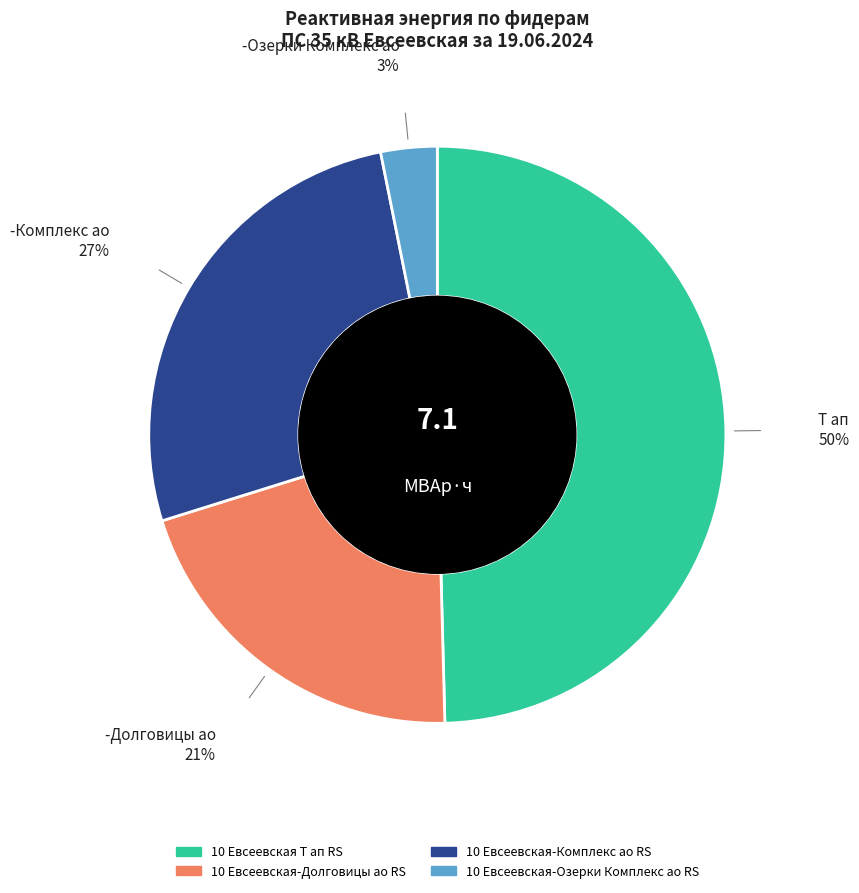

Combined, do 10 Евсеевская-Озерки Комплекс ао RS and 10 Евсеевская Т ап RS account for over 50%?

Yes